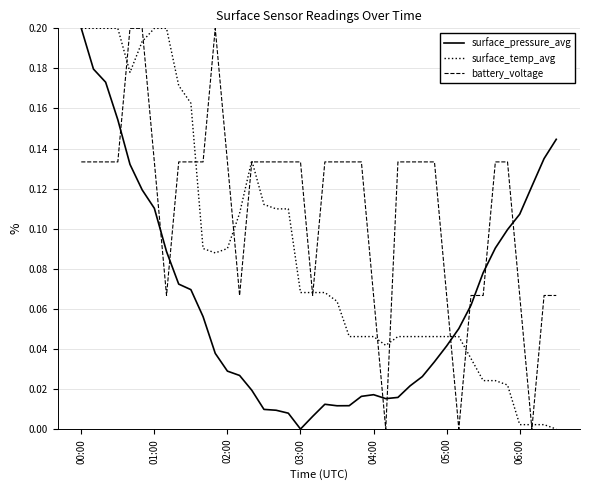

List the series in order of their overall mean, highest first.

battery_voltage, surface_temp_avg, surface_pressure_avg